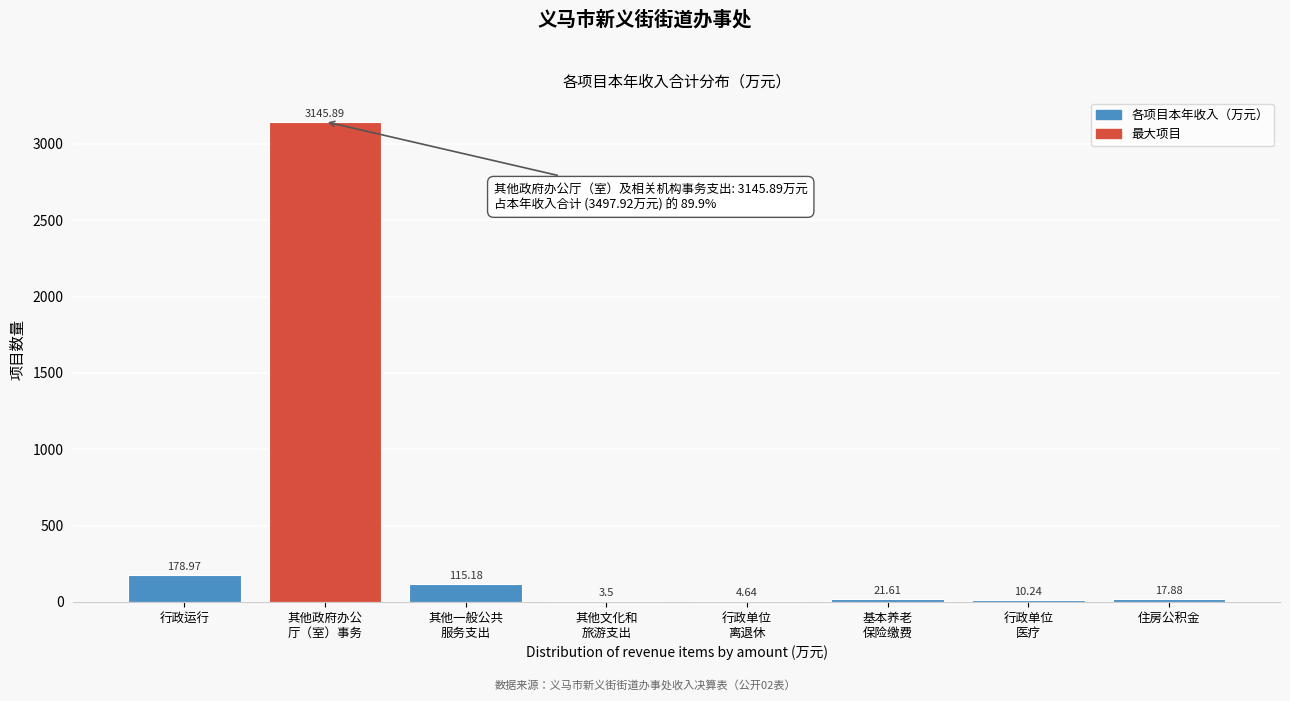

At which label is the value closest to 1574?

行政运行